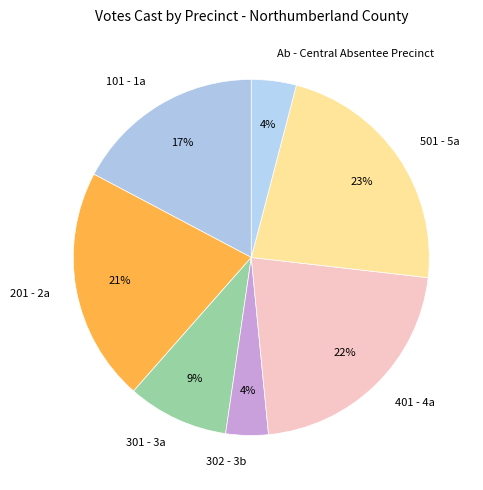

Between 501 - 5a and 201 - 2a, which is larger?

501 - 5a